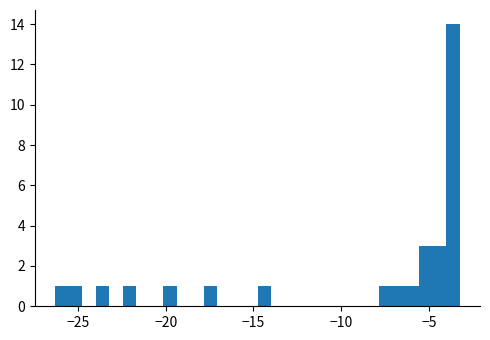

Around what value on the x-axis is the tallest bar? Give the approximate position of its centre, as read against the axis.

-3.5